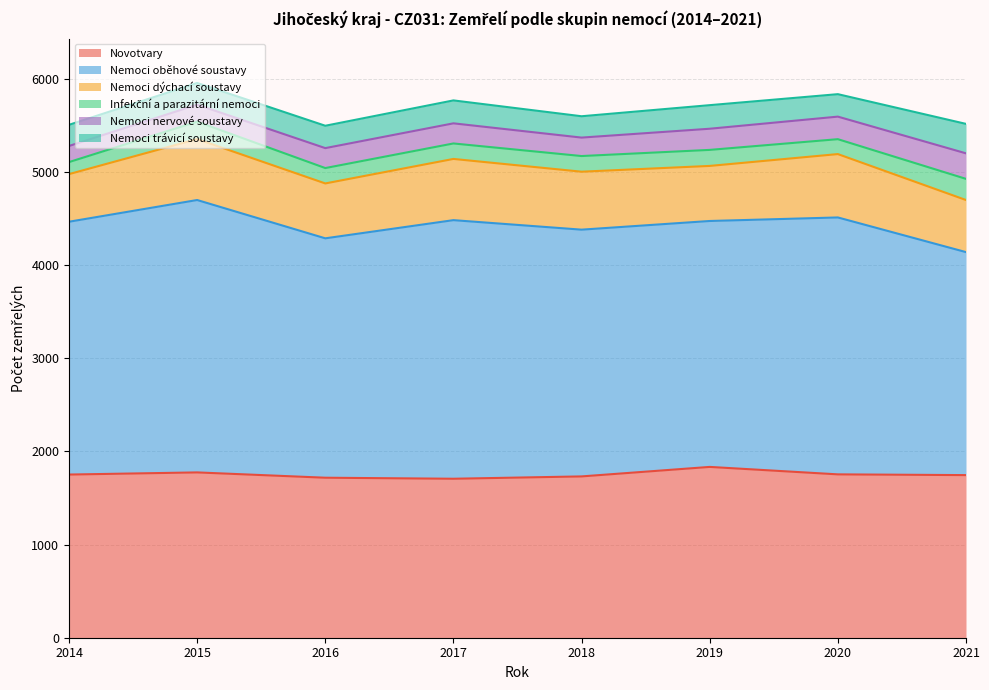

At which category does the chart reach its peak across all series?

2015